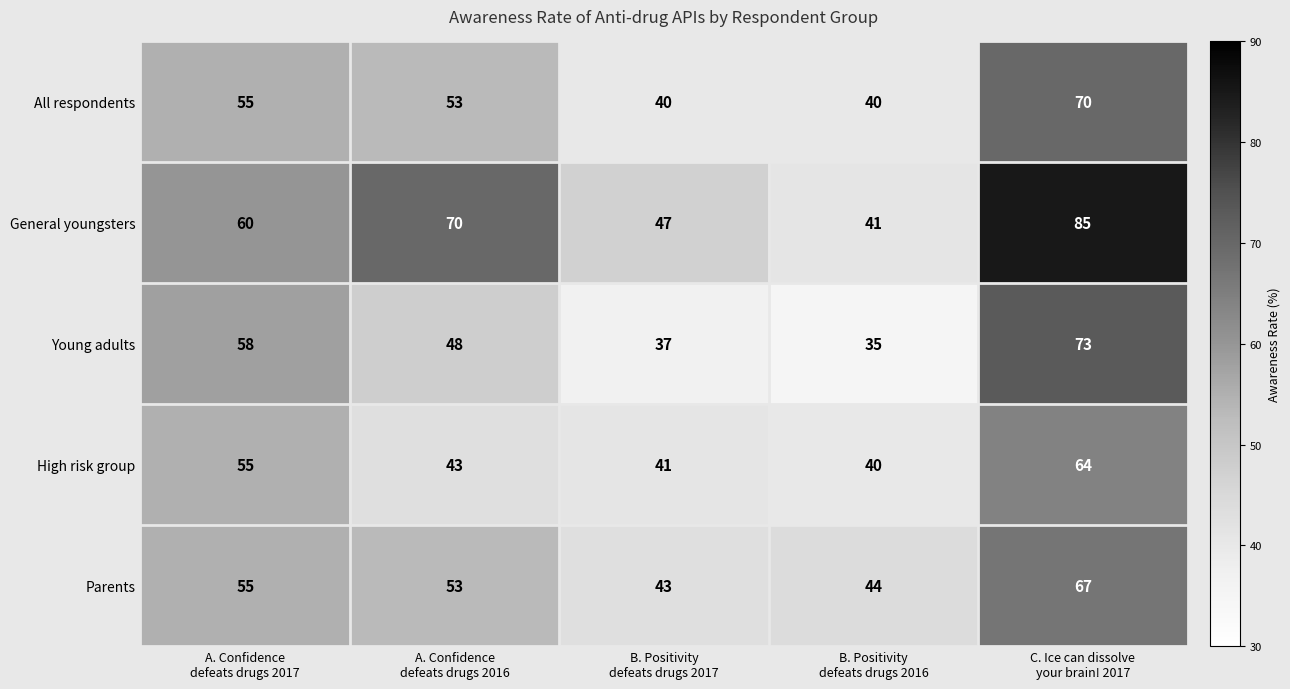

What is the minimum value shown in the chart?

35